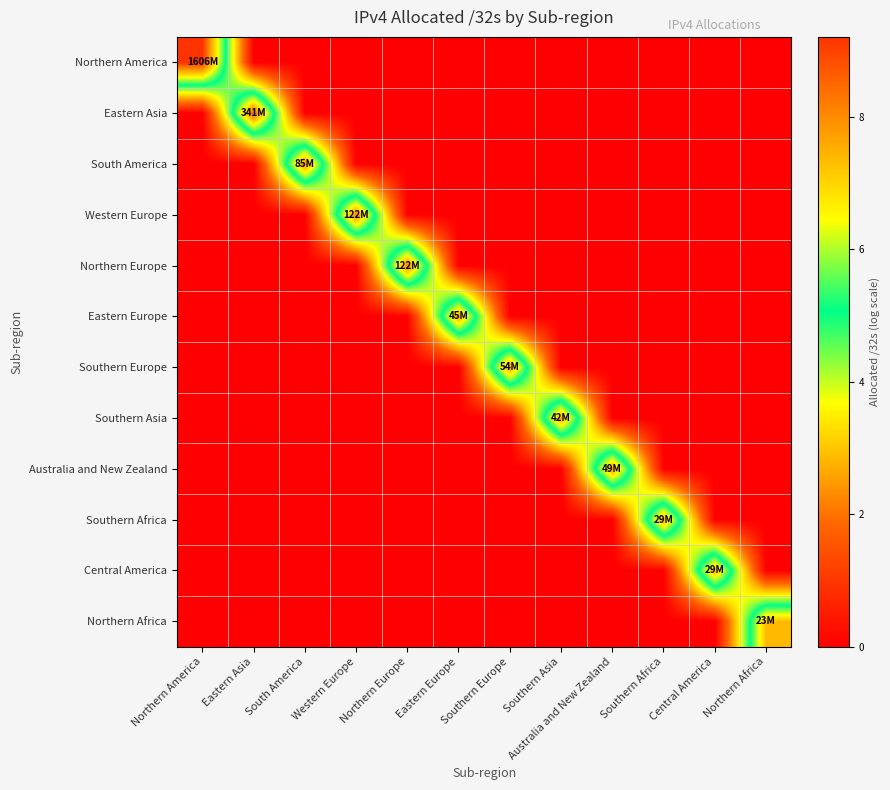

Which series has the widest spread of values?

Northern America